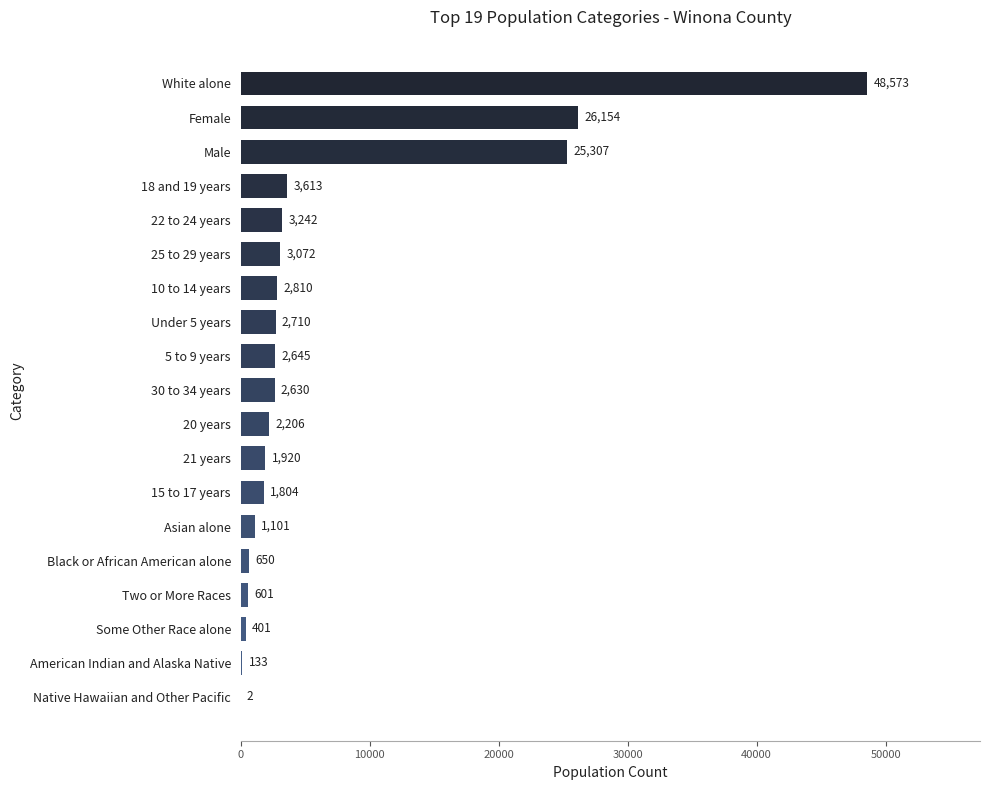

What is the change in value from 22 to 24 years to 20 years?

-1036